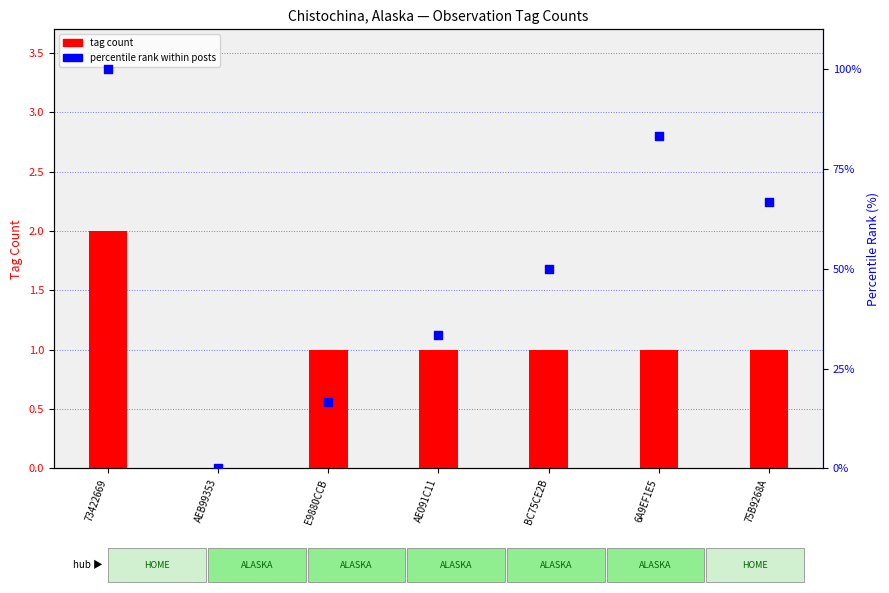

Which series reaches the minimum Y coordinate?

tag count